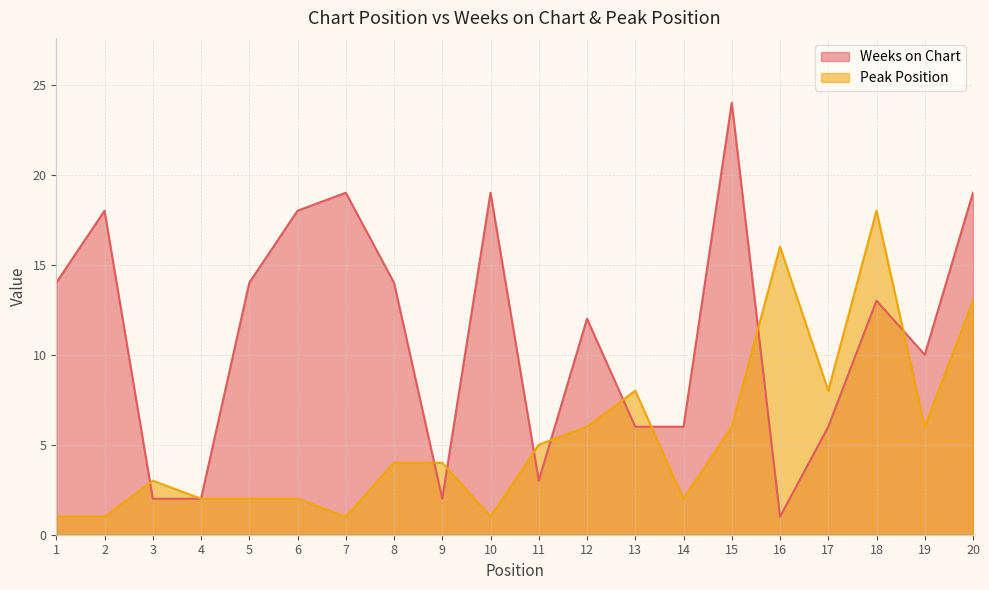

Reading left to right, what are all the values shown in this chart?

Weeks on Chart: 1=14	2=18	3=2	4=2	5=14	6=18	7=19	8=14	9=2	10=19	11=3	12=12	13=6	14=6	15=24	16=1	17=6	18=13	19=10	20=19
Peak Position: 1=1	2=1	3=3	4=2	5=2	6=2	7=1	8=4	9=4	10=1	11=5	12=6	13=8	14=2	15=6	16=16	17=8	18=18	19=6	20=13